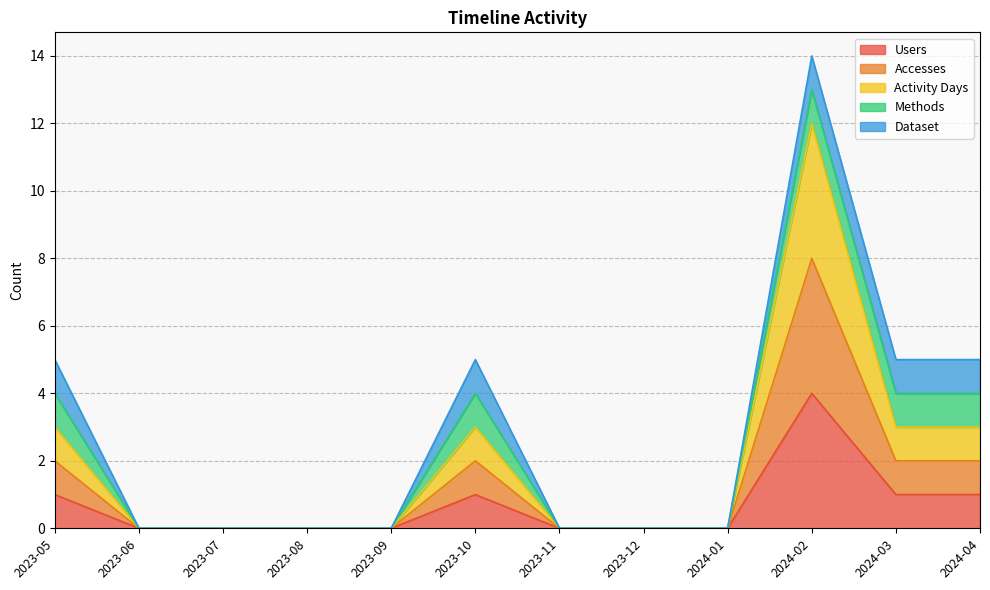

Does the chart display data point markers on the line(s)?

No